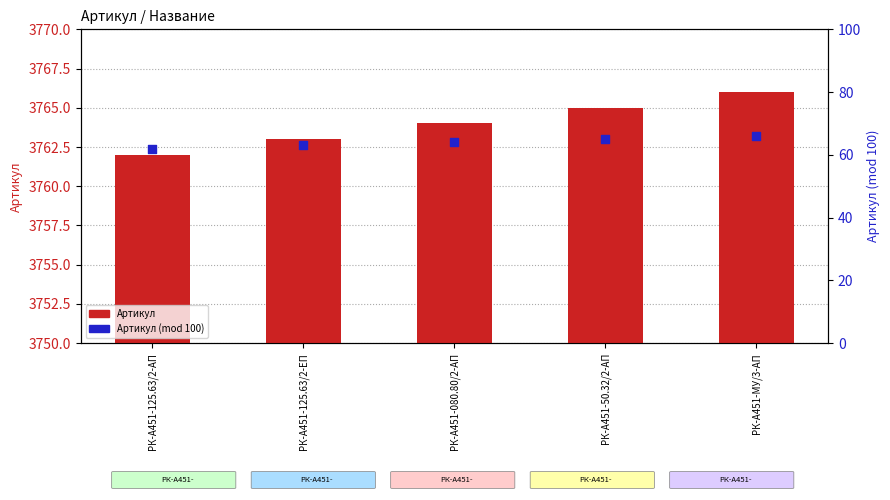

What are all the series names shown in the legend?

Артикул, Артикул (mod 100)